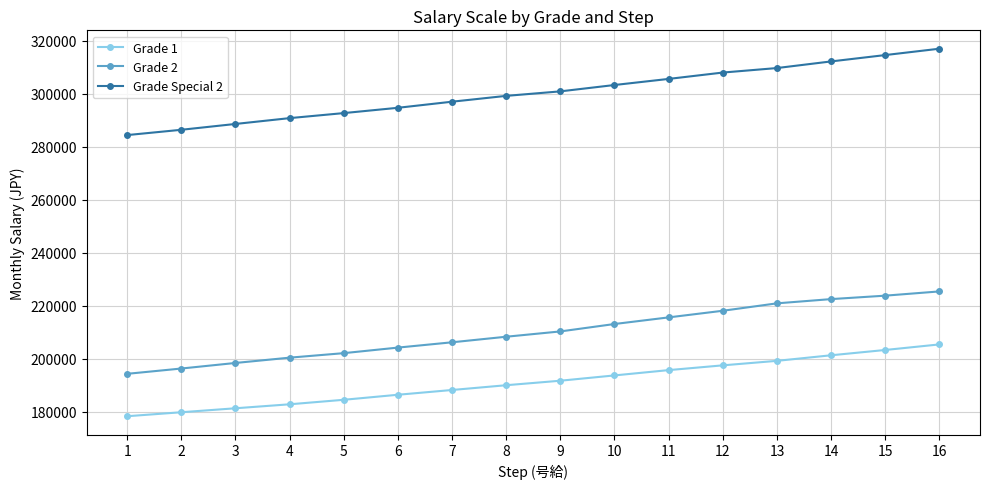

At 14, list the series in order from largest to smallest.

Grade Special 2, Grade 2, Grade 1